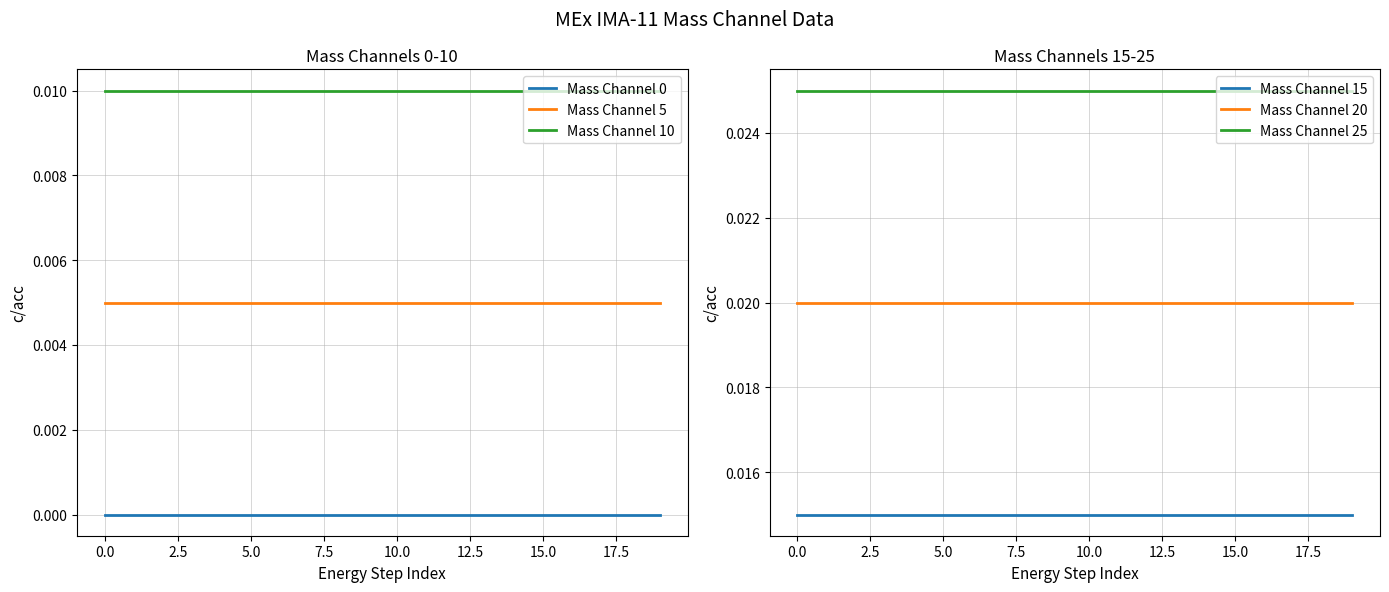

List the series in order of their overall mean, highest first.

Mass Channel 25, Mass Channel 20, Mass Channel 15, Mass Channel 10, Mass Channel 5, Mass Channel 0